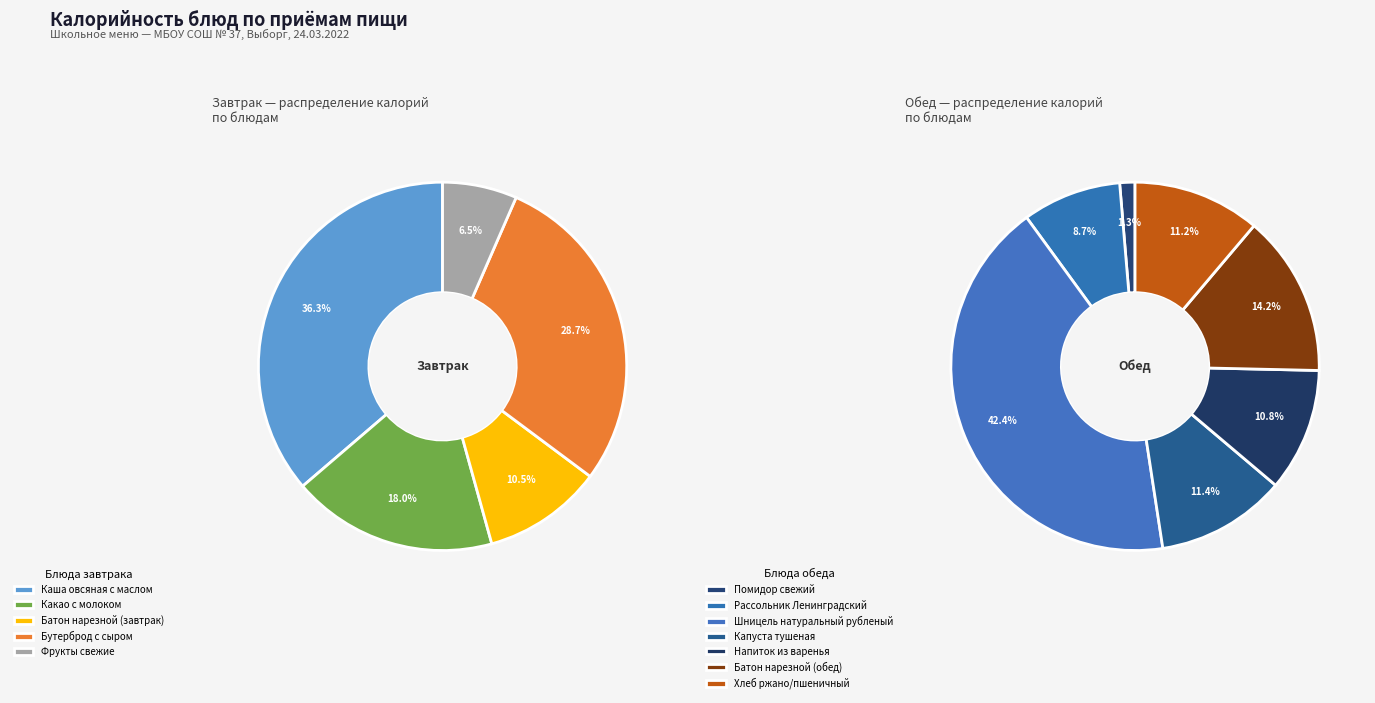

Is the sum of Фрукты свежие and Помидор свежий greater than half?

No